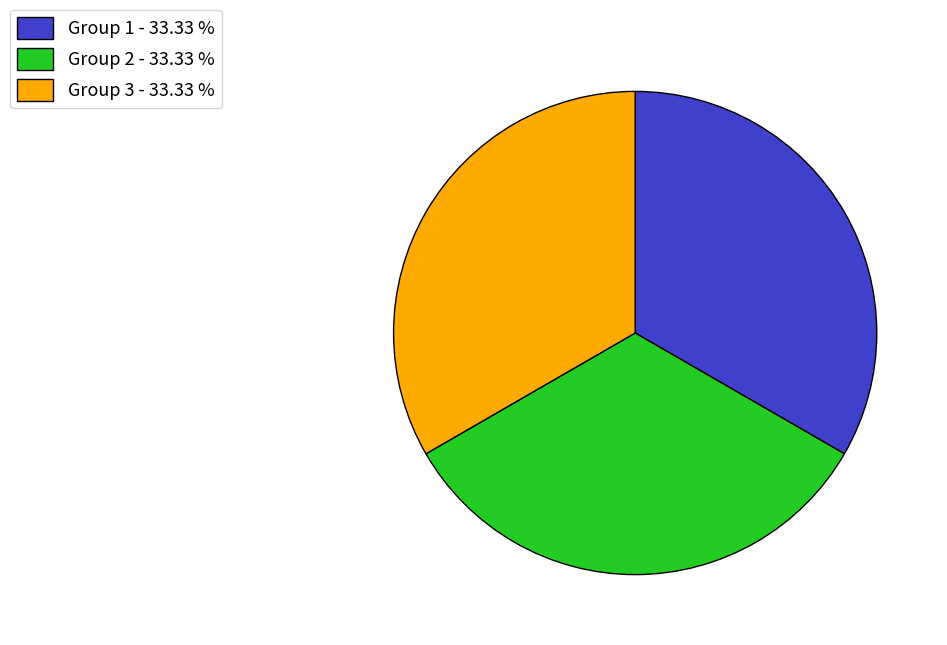

Is the sum of Group 1 - 33.33 % and Group 2 - 33.33 % greater than half?

Yes